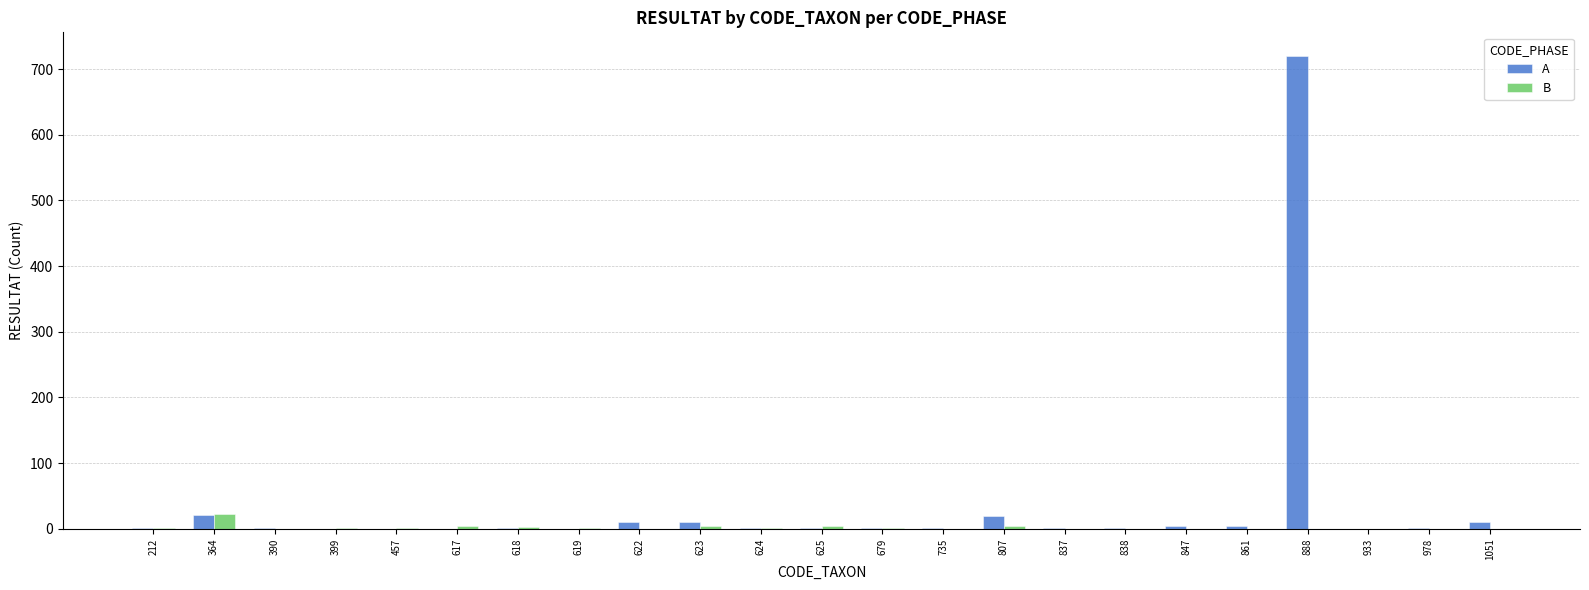

What is the sum of all A values?

810